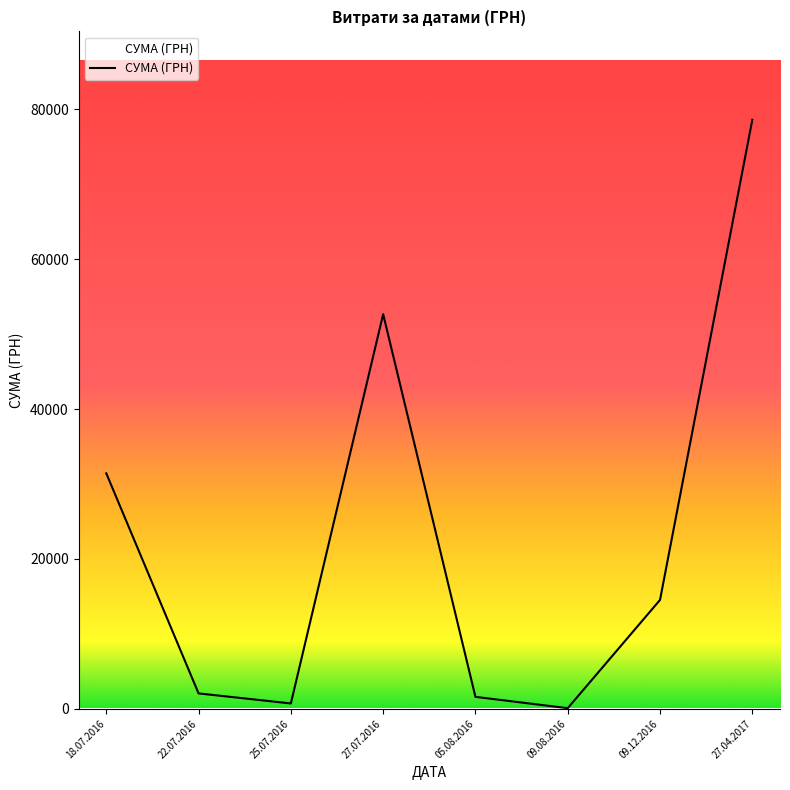

Is it true that the value at 27.04.2017 is 78600.0?

True